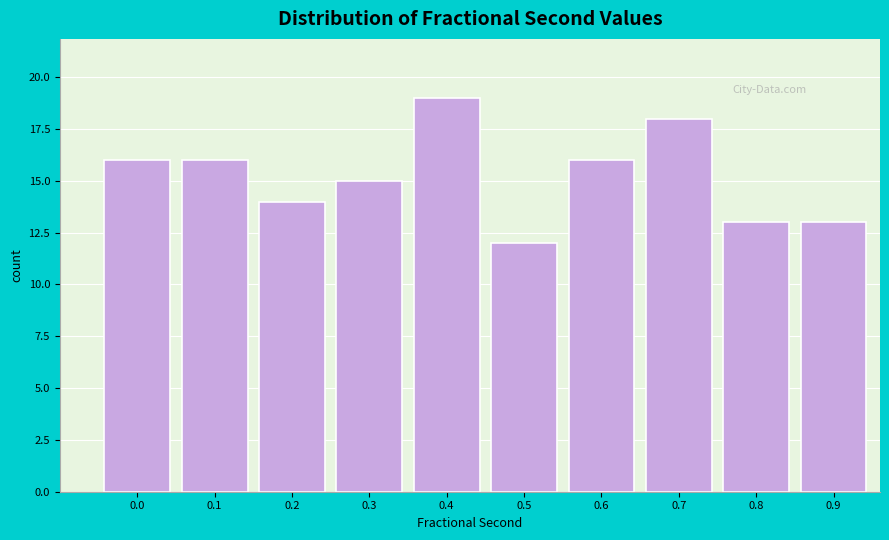

Reading right to left, what are all the values shown in this chart?

13	13	18	16	12	19	15	14	16	16